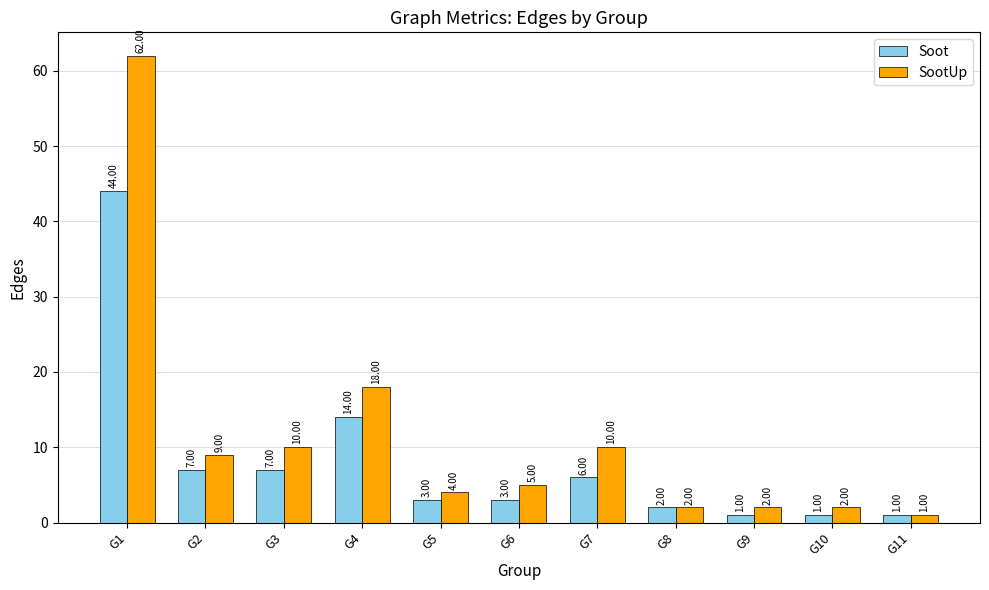

How many bars are there in total?

22